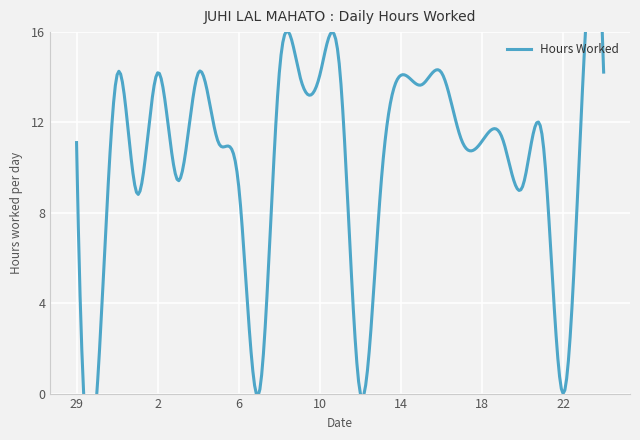

The value at 15 is 19.6. True or false?

False